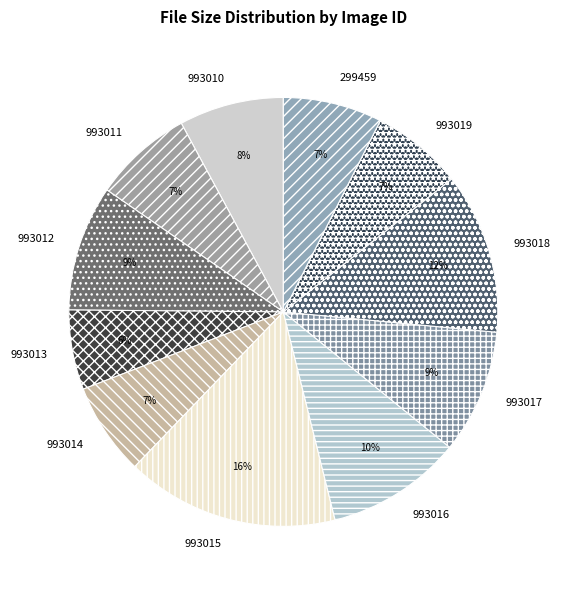

To the nearest percent, what is the difference between the largest and smallest slice percentages?

10%